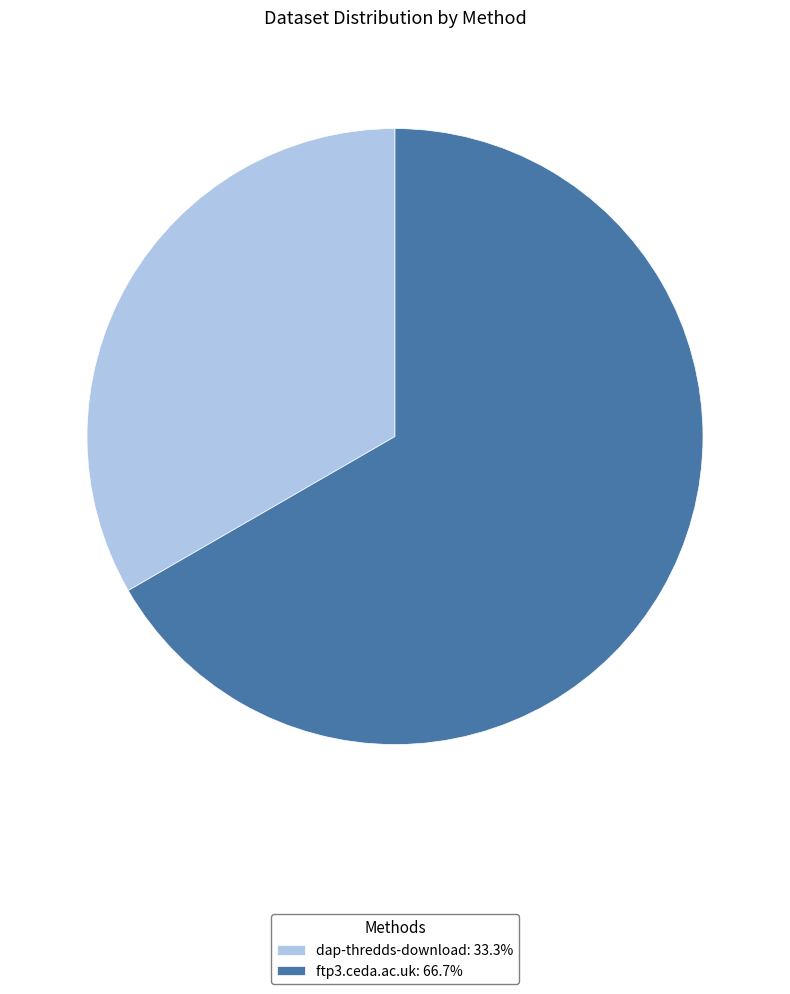

Rank the categories by value from lowest to highest.

dap-thredds-download, ftp3.ceda.ac.uk